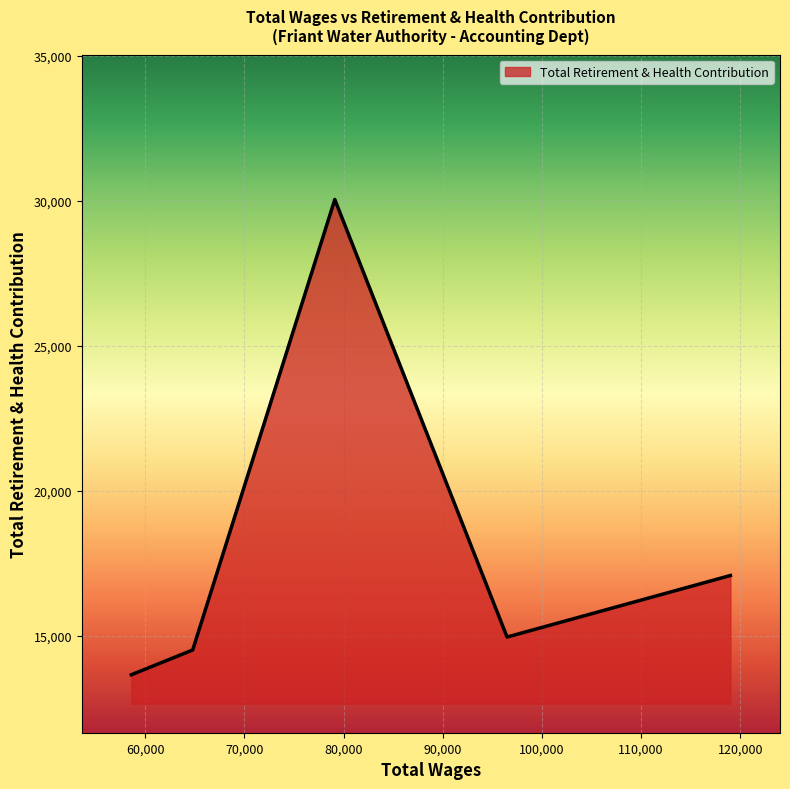

What is the difference between the maximum and minimum values?

16395